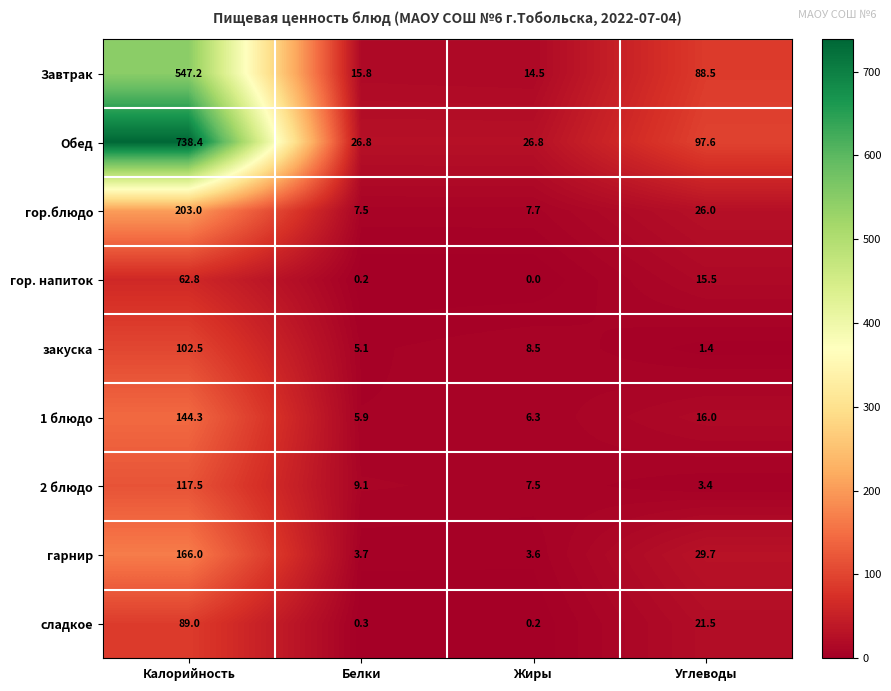

What is the sum of all гор. напиток values?

78.5